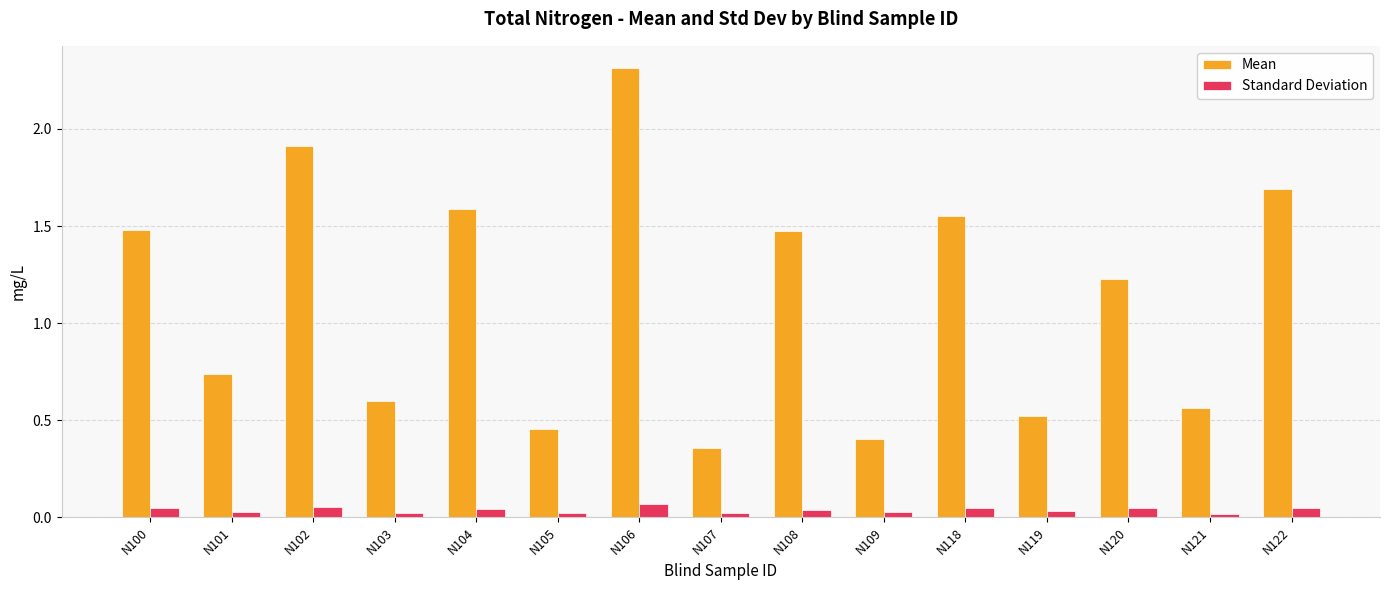

At which category does the chart reach its peak across all series?

N106